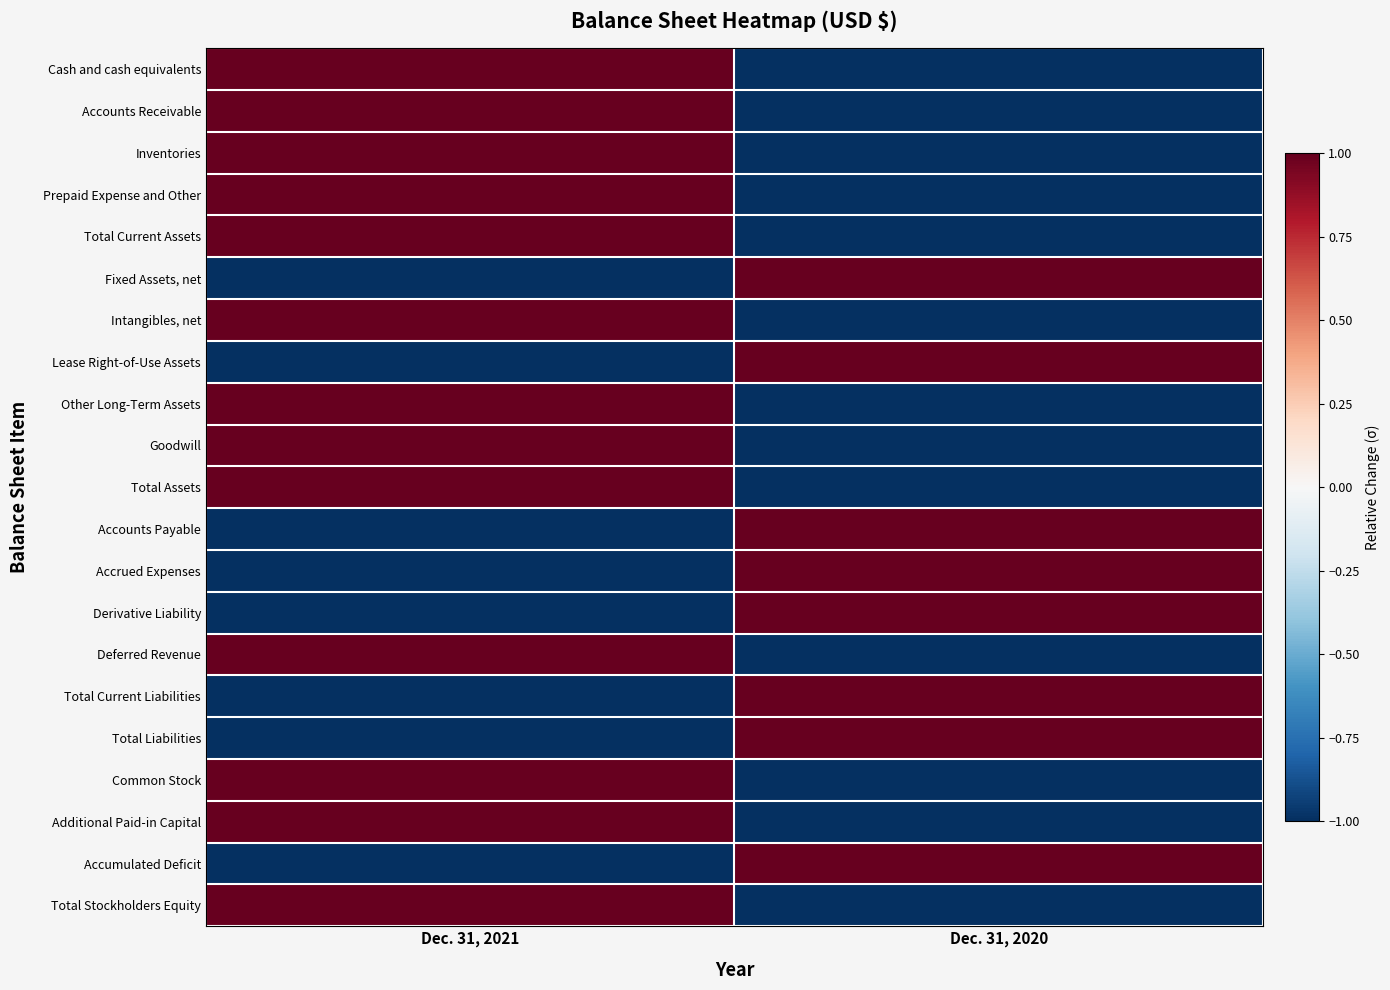

Rank the series at Dec. 31, 2021 from highest to lowest value.

Cash and cash equivalents, Accounts Receivable, Inventories, Prepaid Expense and Other, Total Current Assets, Intangibles, net, Other Long-Term Assets, Goodwill, Total Assets, Deferred Revenue, Common Stock, Additional Paid-in Capital, Total Stockholders Equity, Fixed Assets, net, Lease Right-of-Use Assets, Accounts Payable, Accrued Expenses, Derivative Liability, Total Current Liabilities, Total Liabilities, Accumulated Deficit